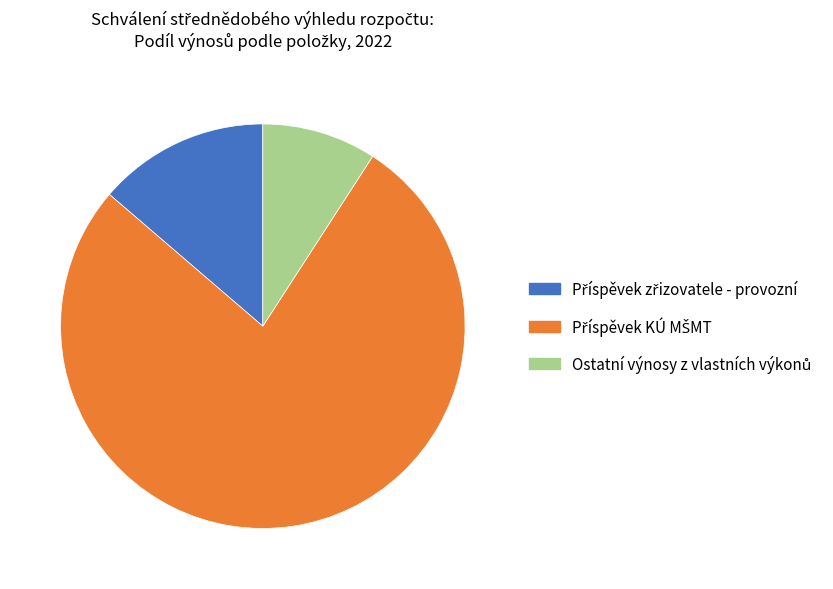

Is there any slice that represents more than half of the pie?

Yes